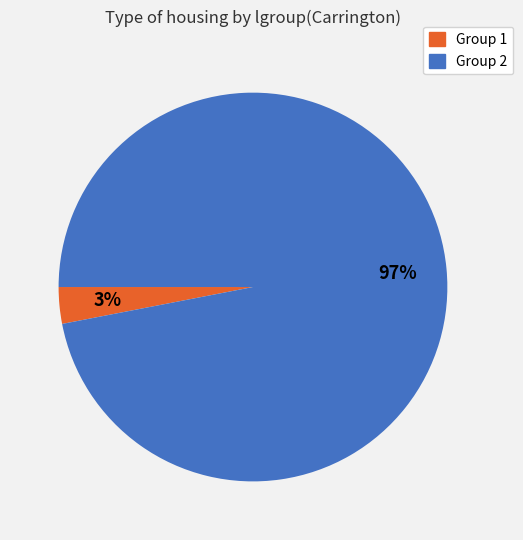

Rank the categories by value from lowest to highest.

Group 1, Group 2